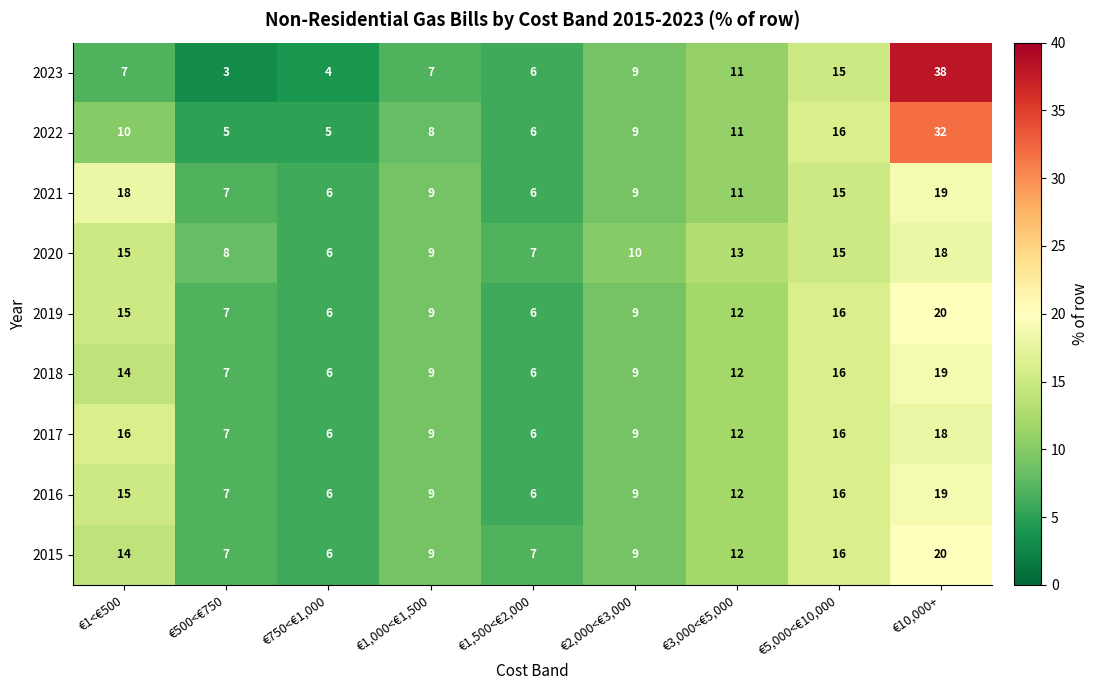

Which label corresponds to the largest value in the chart?

€10,000+